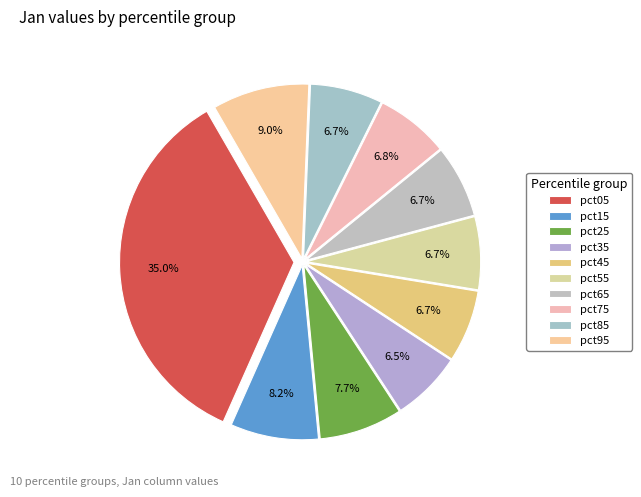

How much of the chart is everything except pct55?

93.3%